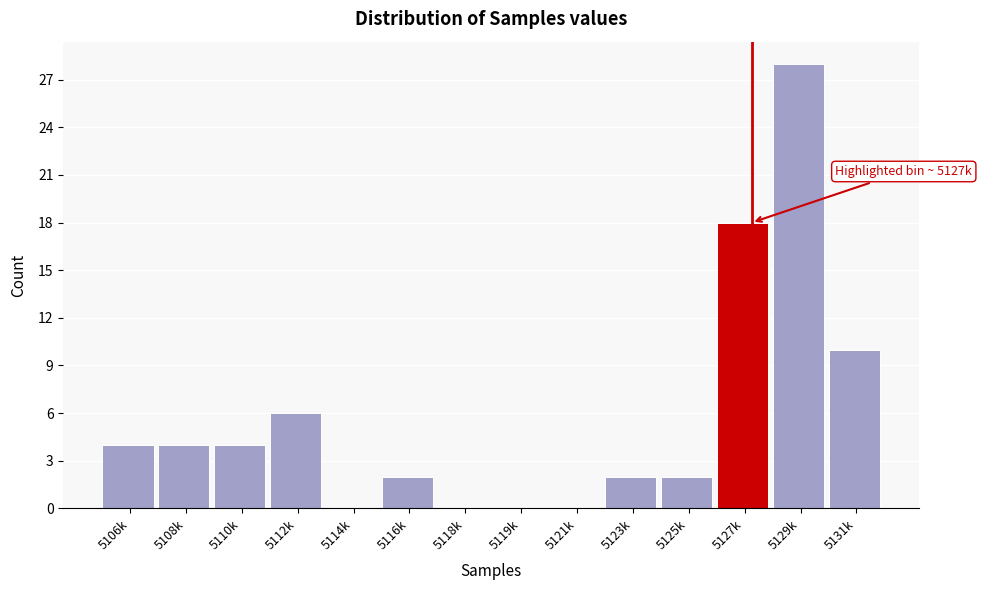

Reading left to right, extract all data points from this chart.

5106k=4	5108k=4	5110k=4	5112k=6	5114k=0	5116k=2	5118k=0	5119k=0	5121k=0	5123k=2	5125k=2	5127k=18	5129k=28	5131k=10